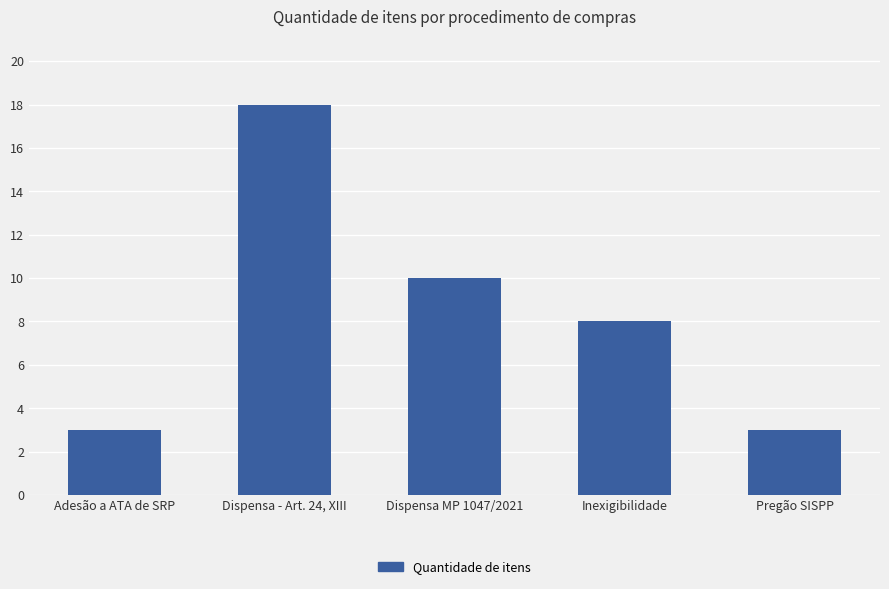

What is the minimum value shown in the chart?

3